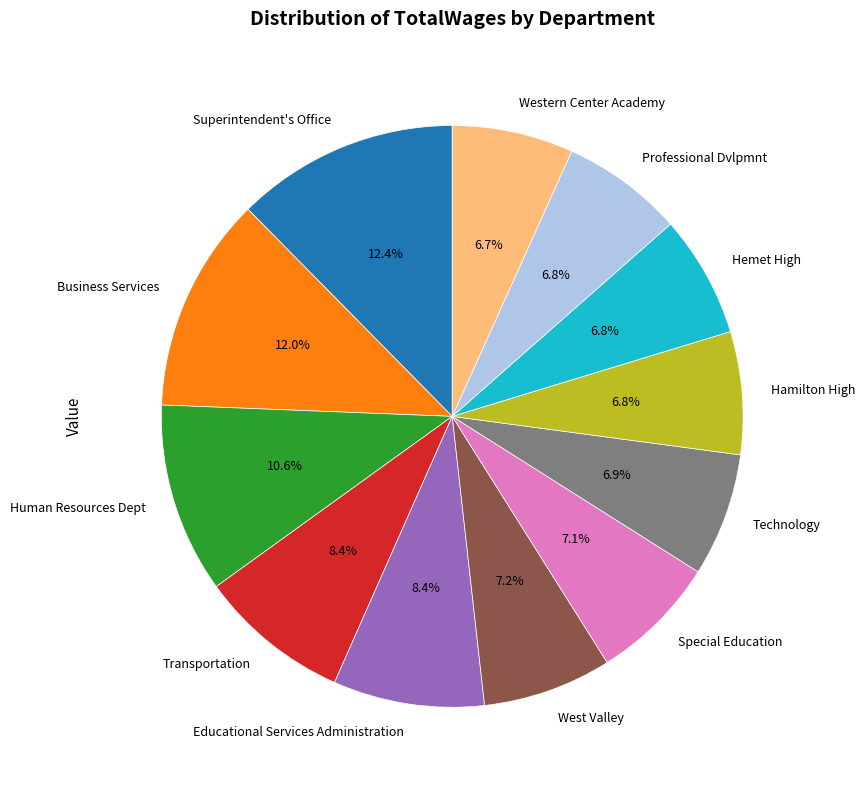

To the nearest percent, what is the combined percentage of Hemet High and Hamilton High?

14%